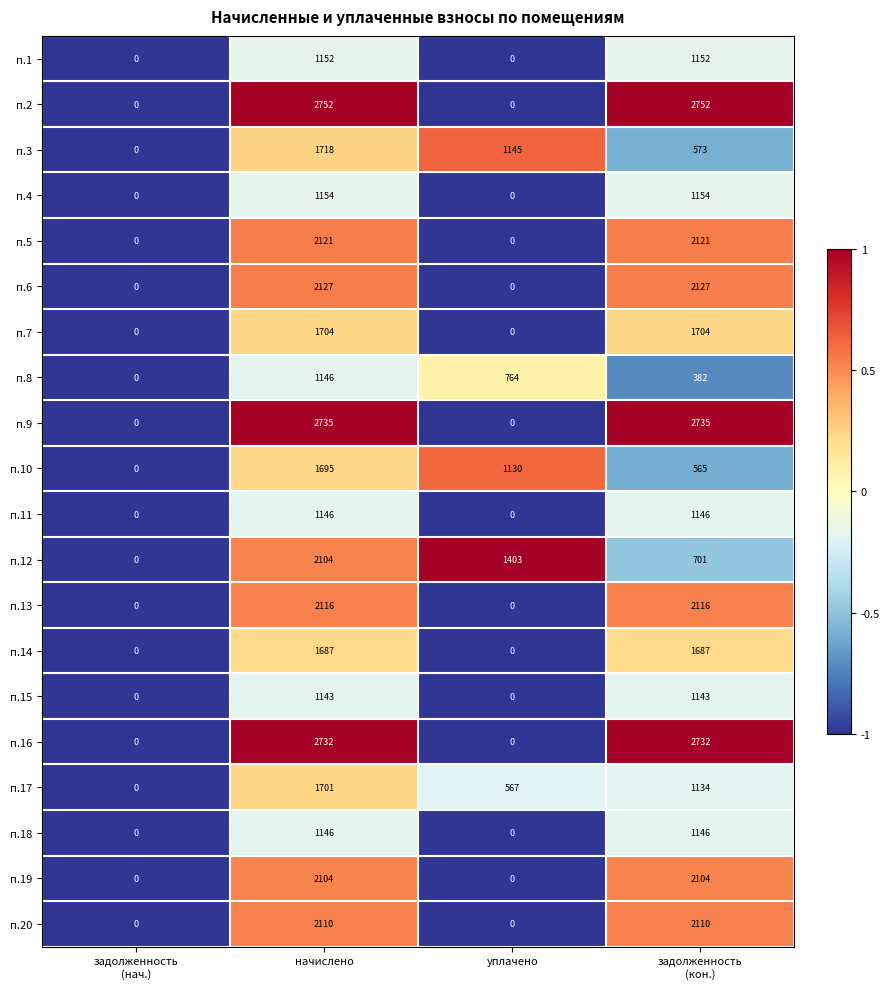

How many series are shown in this chart?

20